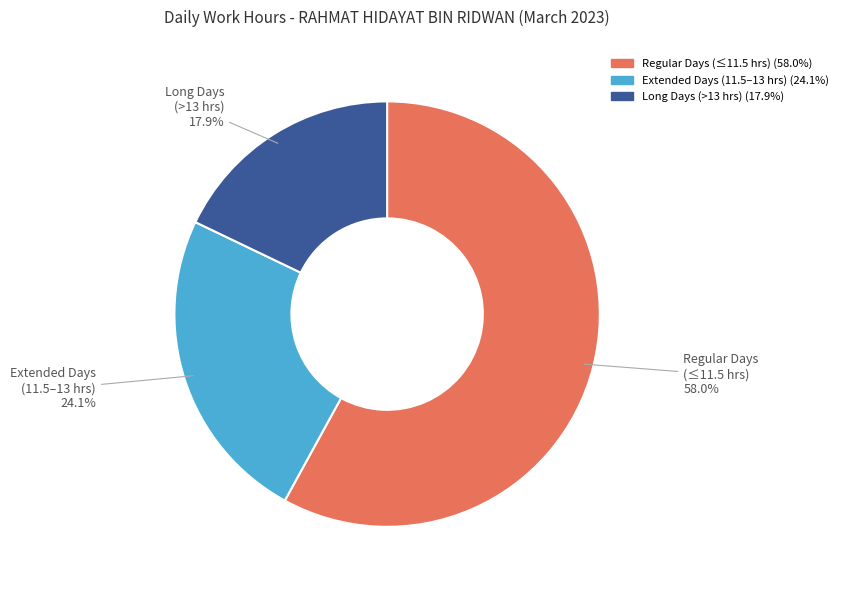

What is the largest slice in the pie chart?

Regular Days (≤11.5 hrs)